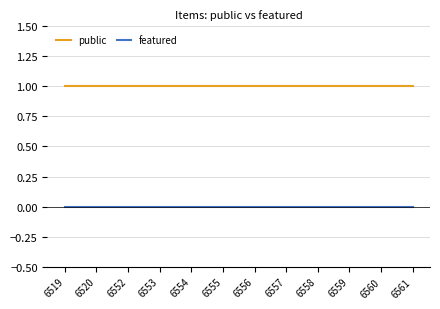

Rank the series by their average value, from lowest to highest.

featured, public